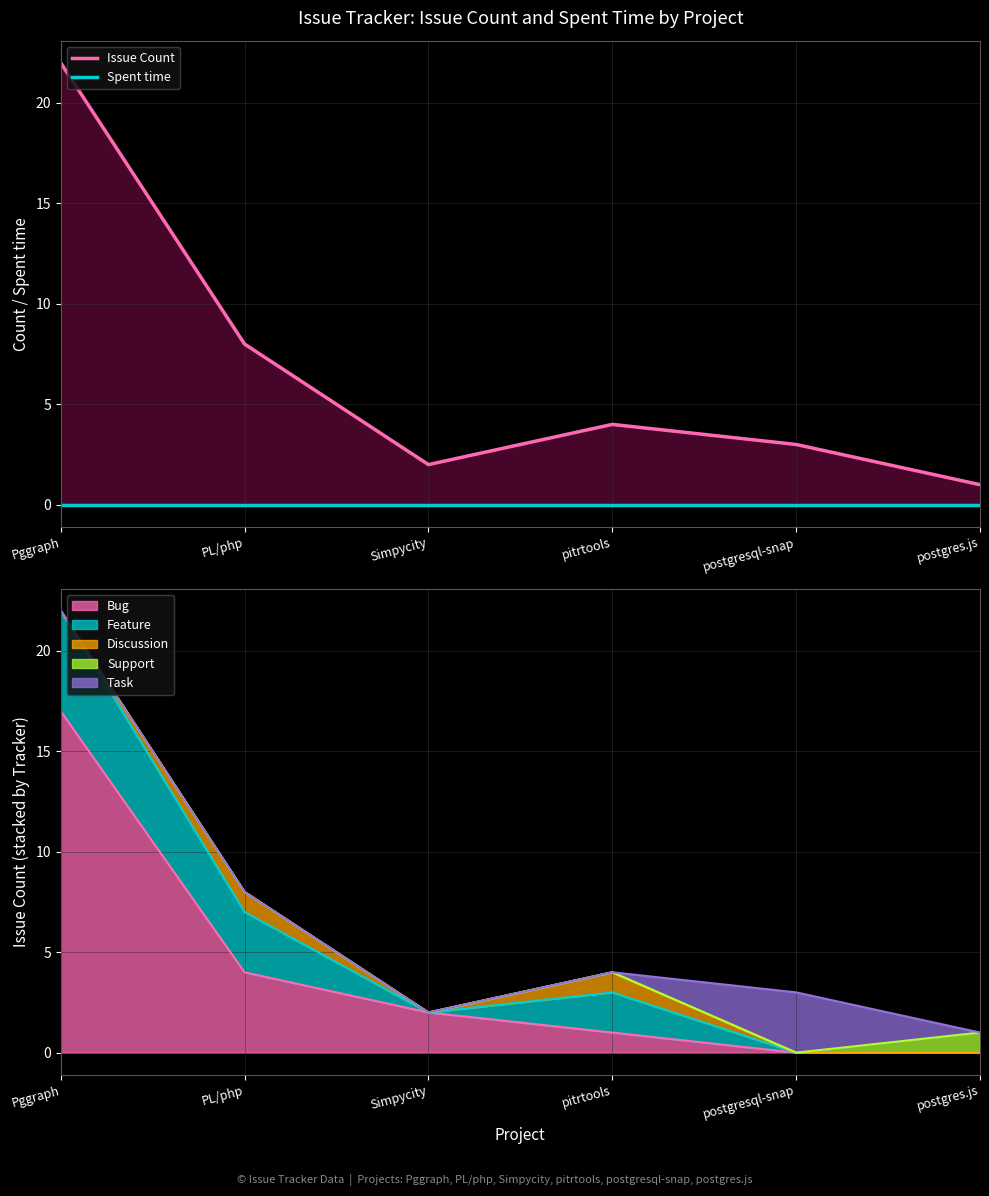

Which category has the highest value in the Spent time series?

Pggraph